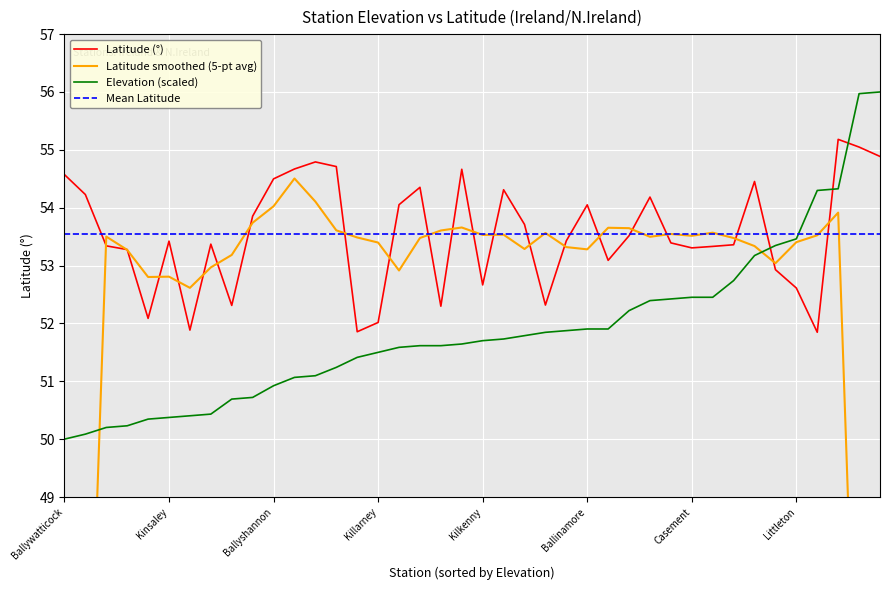

What is the sum of all Elevation (scaled) values?

2075.2